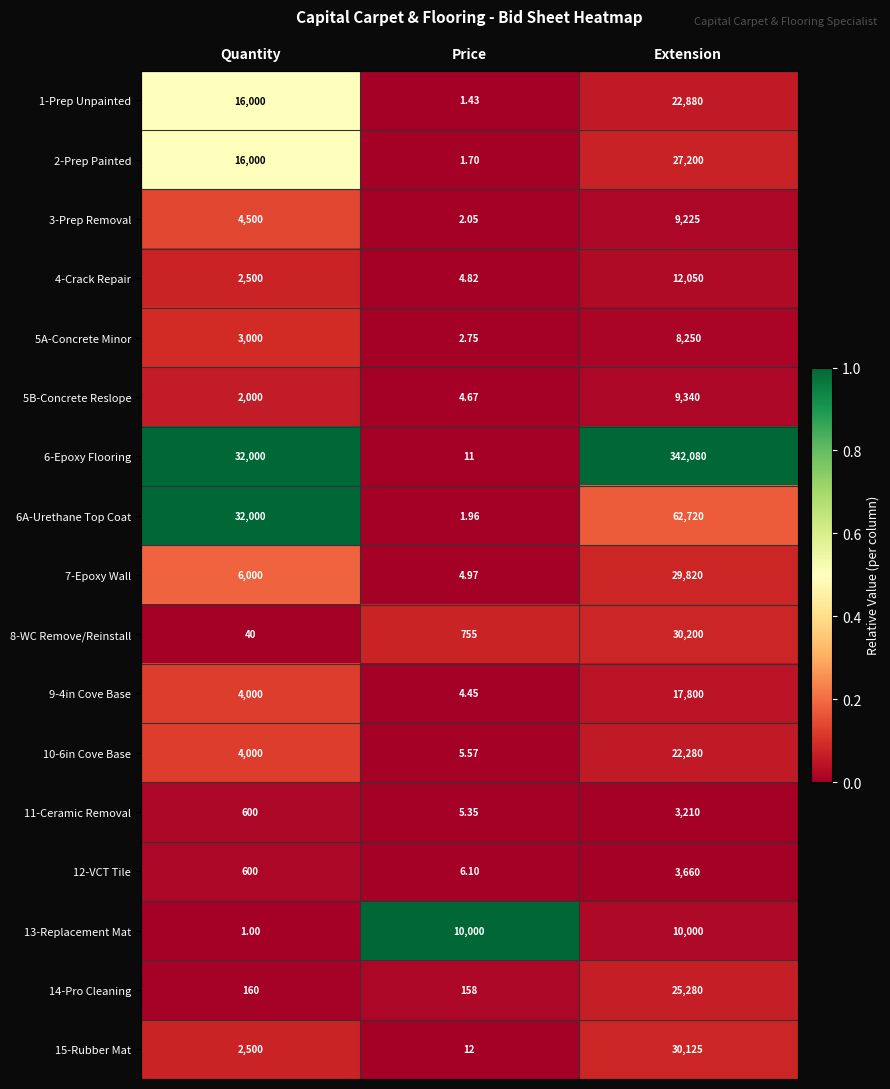

How many categories are shown in the chart?

3